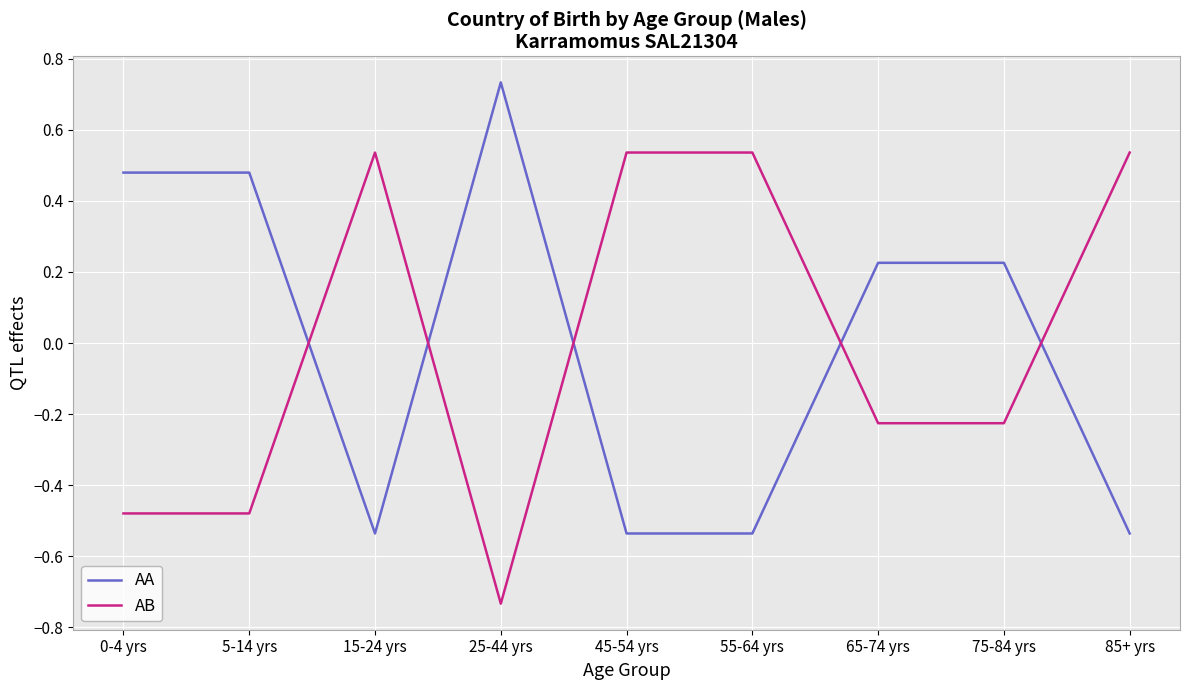

What is the difference between the highest and lowest values at 0-4 yrs?

1.0